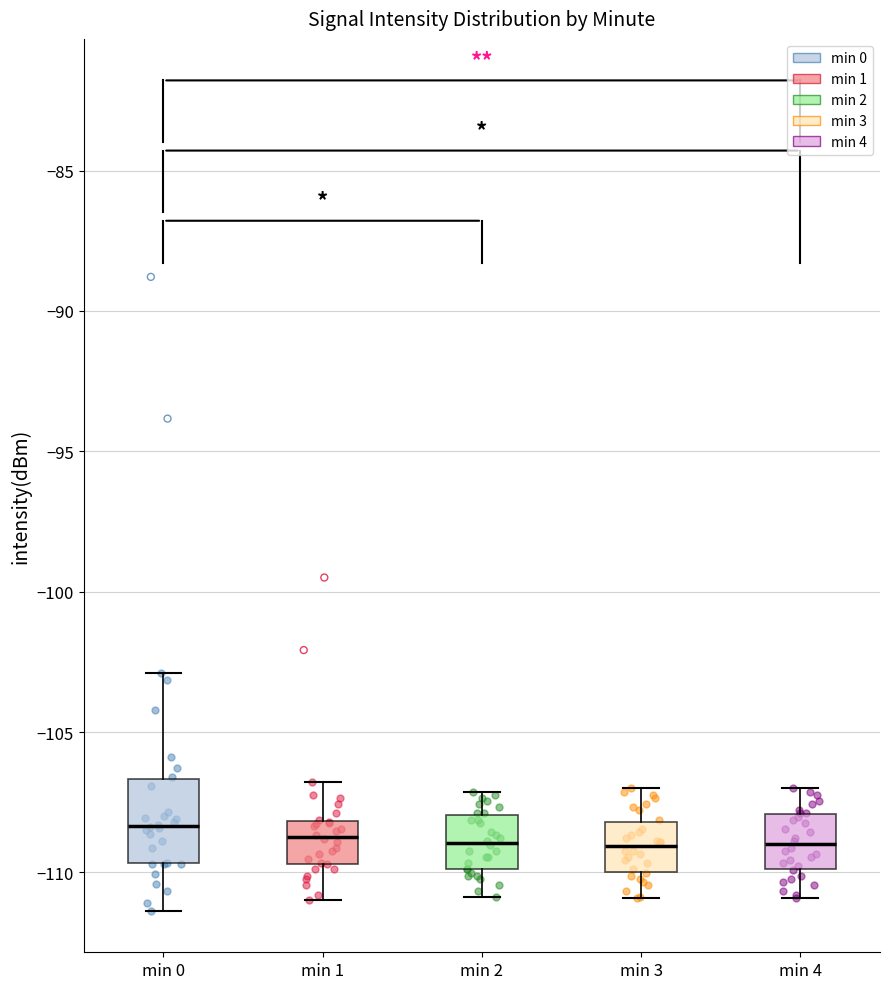

Where is the upper edge of the box for min 2 on the y-axis? The values are not printed on the chart, so give them approximately, as read against the axis.

-108.0